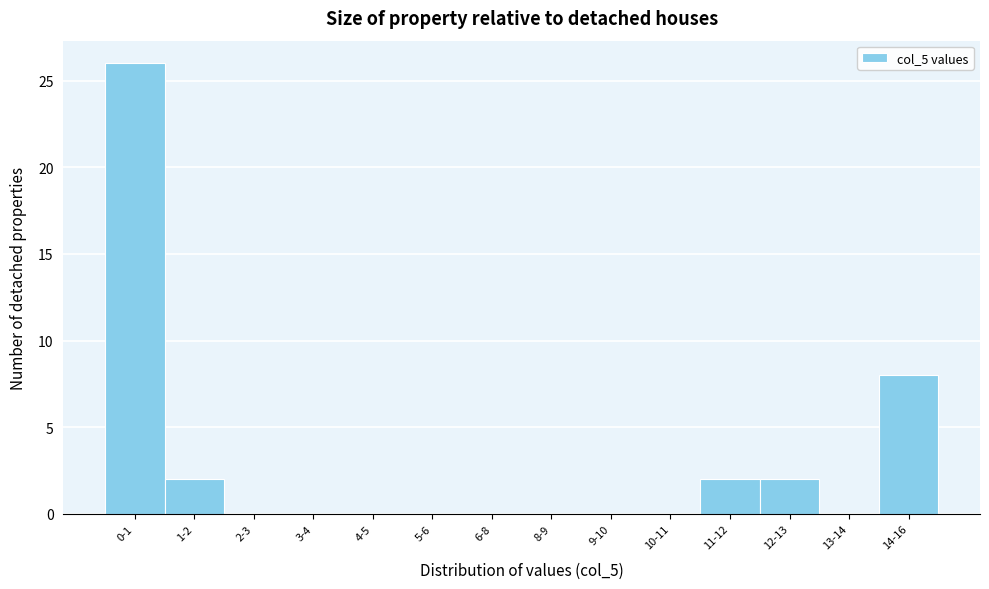

Reading right to left, list all the values displayed in this chart.

14-16=8	13-14=0	12-13=2	11-12=2	10-11=0	9-10=0	8-9=0	6-8=0	5-6=0	4-5=0	3-4=0	2-3=0	1-2=2	0-1=26